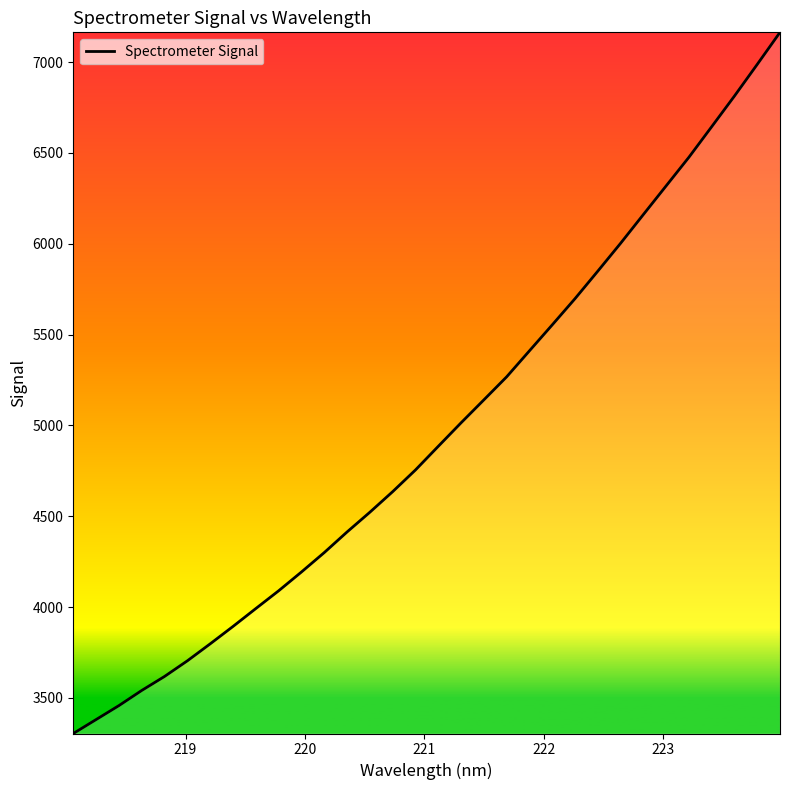

What is the minimum value shown in the chart?

3303.8